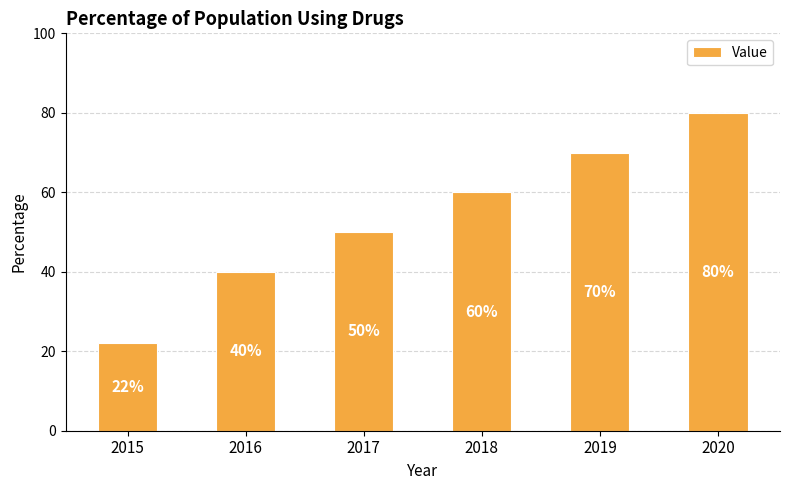

List the labels in order of value, largest first.

2020, 2019, 2018, 2017, 2016, 2015